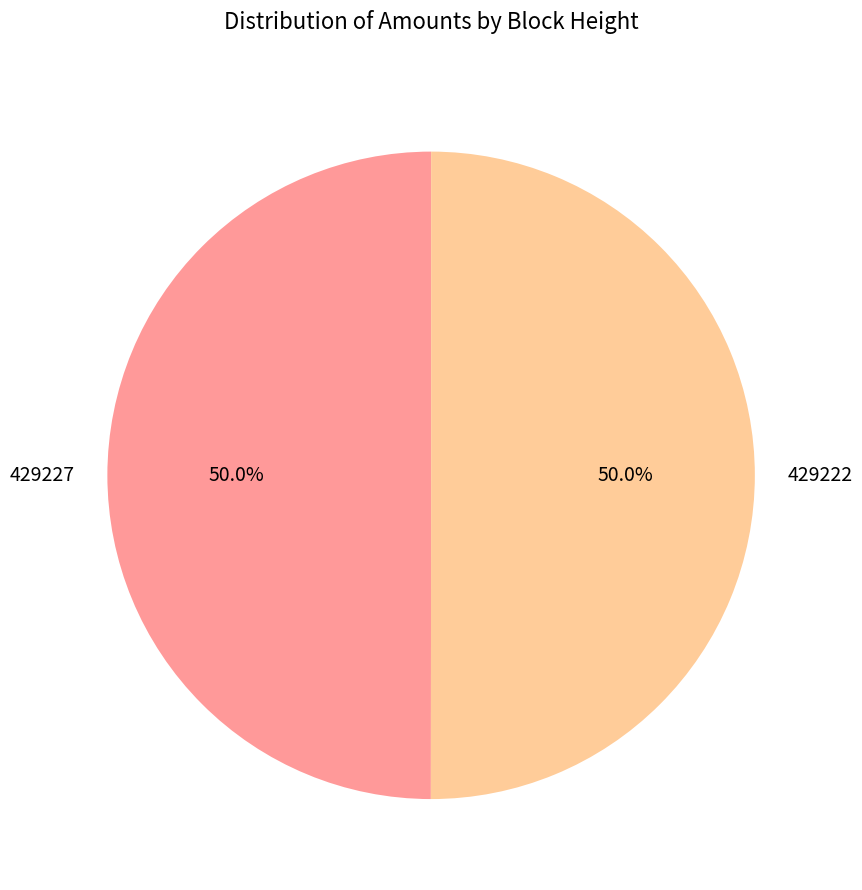

How many slices are in this pie chart?

2